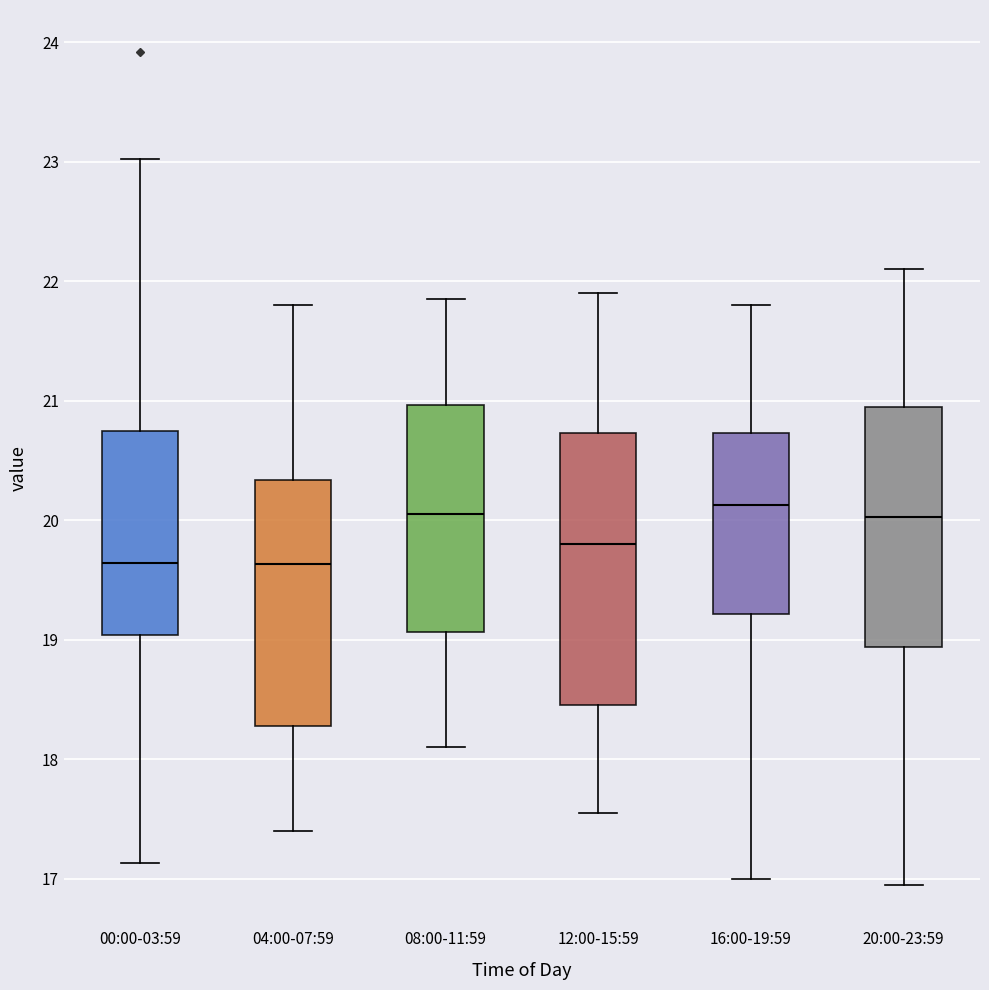

Where is the upper edge of the box for 16:00-19:59 on the y-axis? The values are not printed on the chart, so give them approximately, as read against the axis.

20.7